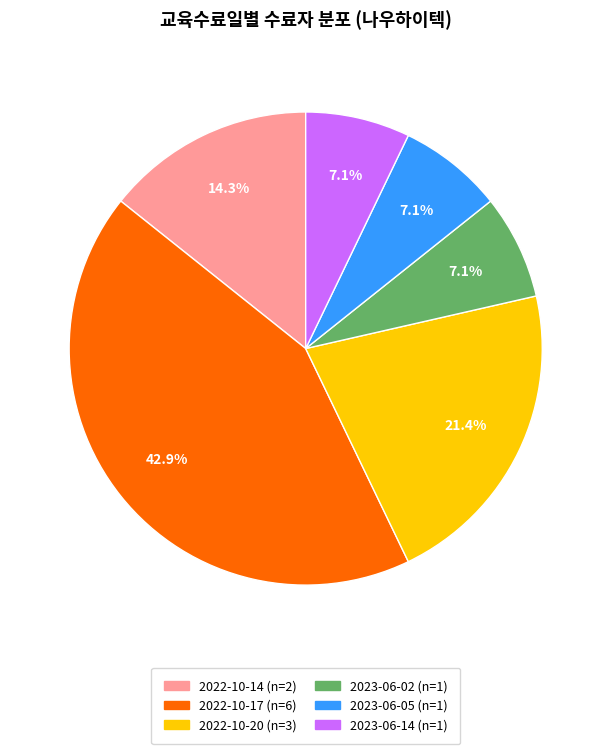

Is there any slice that represents more than half of the pie?

No